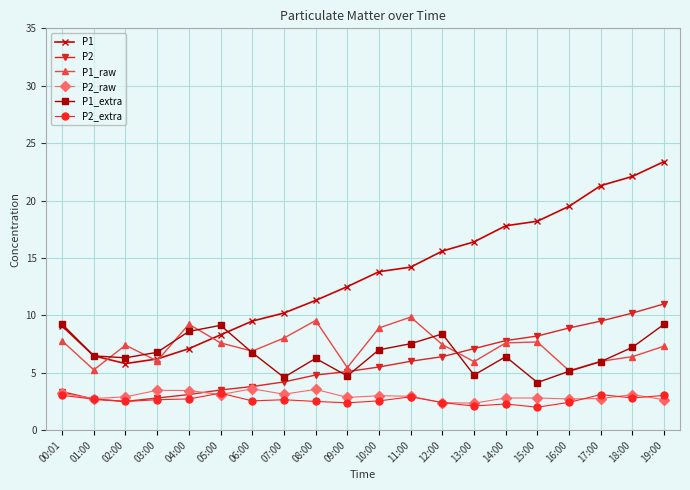

In P1, how many points are lower than both neighbors (excluding endpoints)?

1